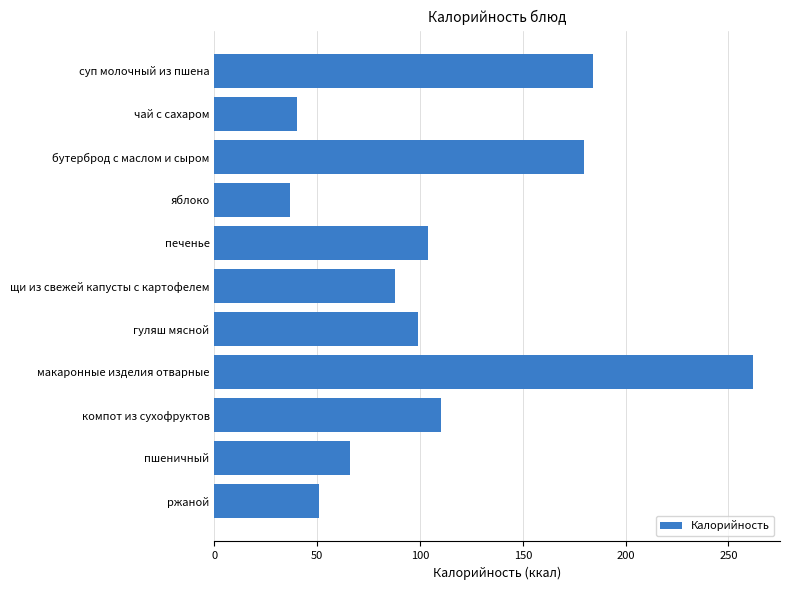

List the labels in order of value, largest first.

макаронные изделия отварные, суп молочный из пшена, бутерброд с маслом и сыром, компот из сухофруктов, печенье, гуляш мясной, щи из свежей капусты с картофелем, пшеничный, ржаной, чай с сахаром, яблоко